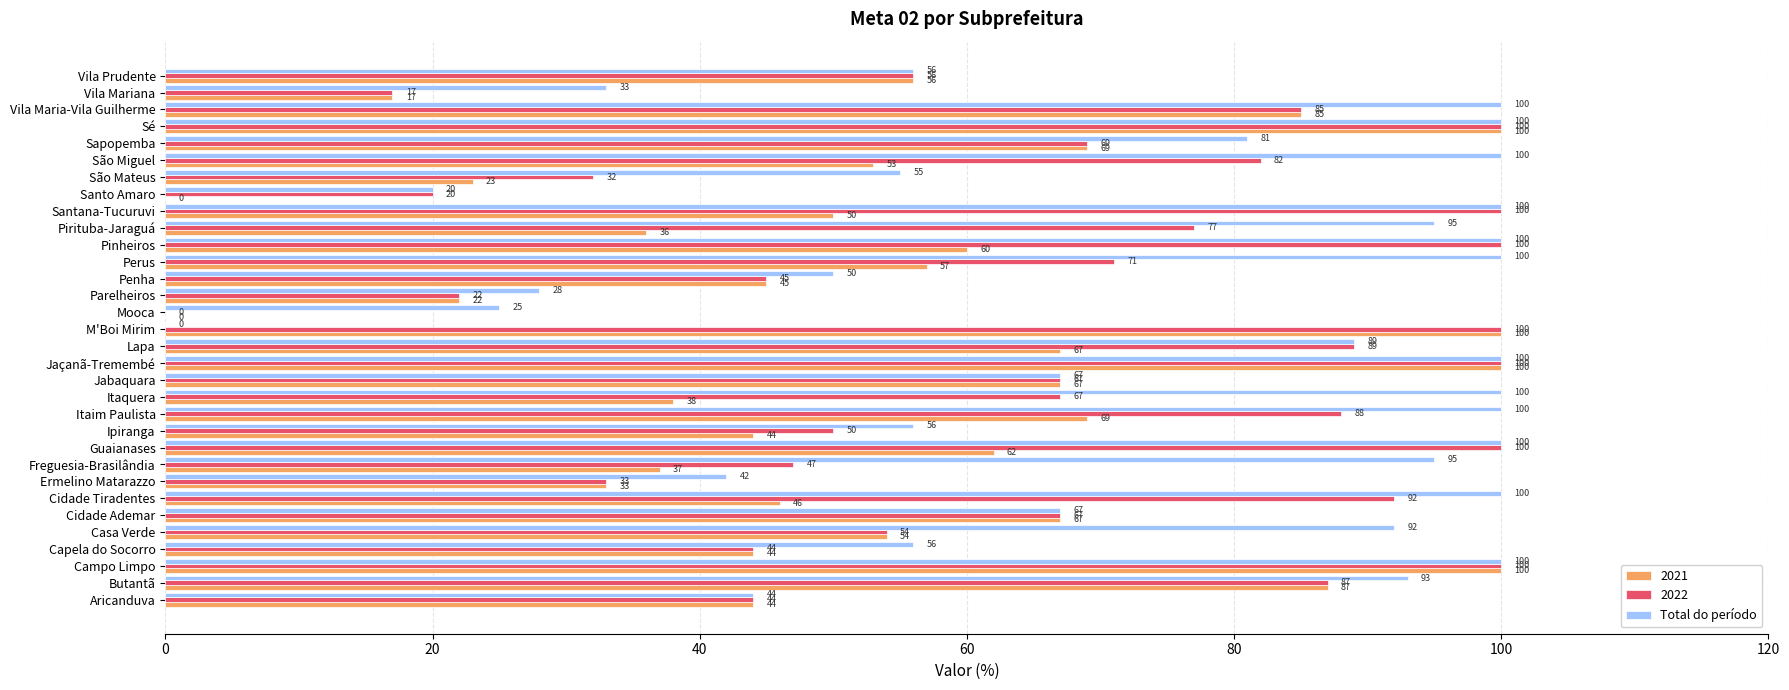

Where is Total do período nearest to the value 50?

Penha